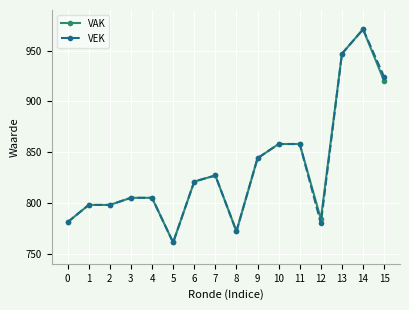

What is the value of the VEK point at the 7th from the left?

821